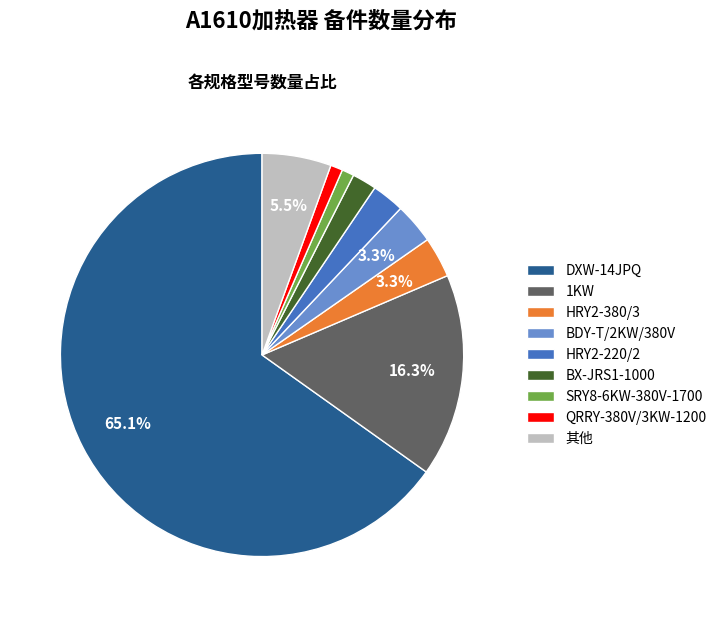

Which has a higher value, DXW-14JPQ or BDY-T/2KW/380V?

DXW-14JPQ